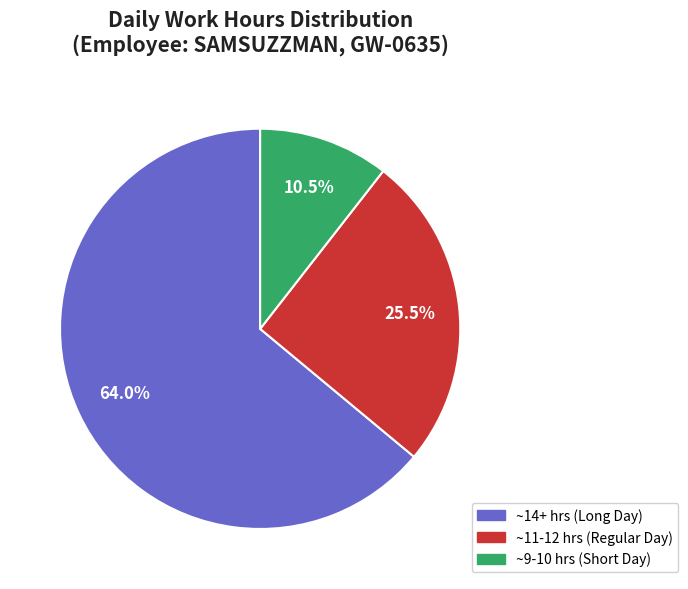

Is there a majority slice in this chart?

Yes